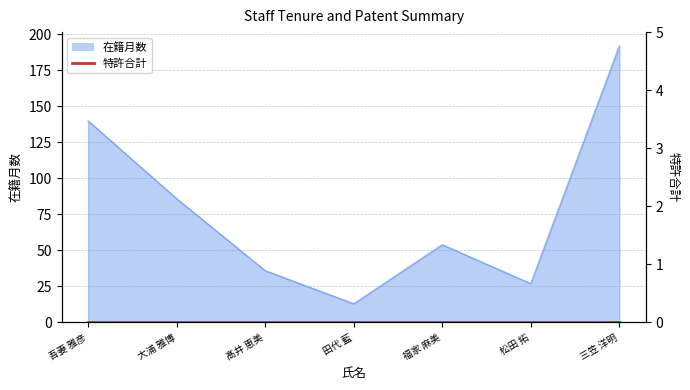

What is the change in value from 田代 藍 to 松田 拓?

+14